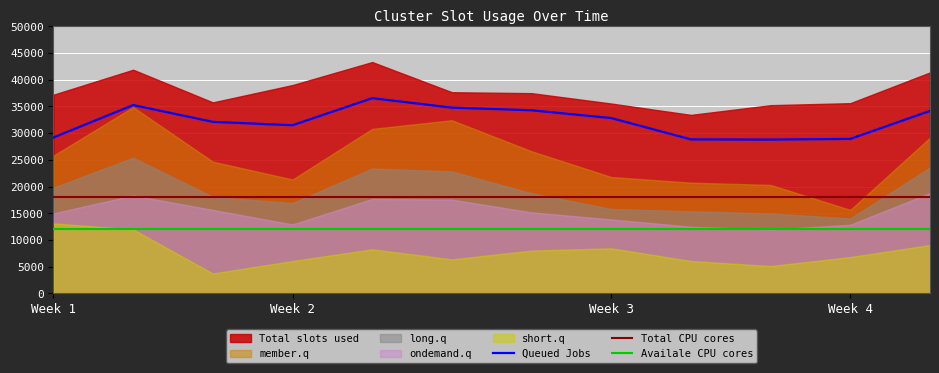

True or false: Queued Jobs and long.q intersect in this chart.

False